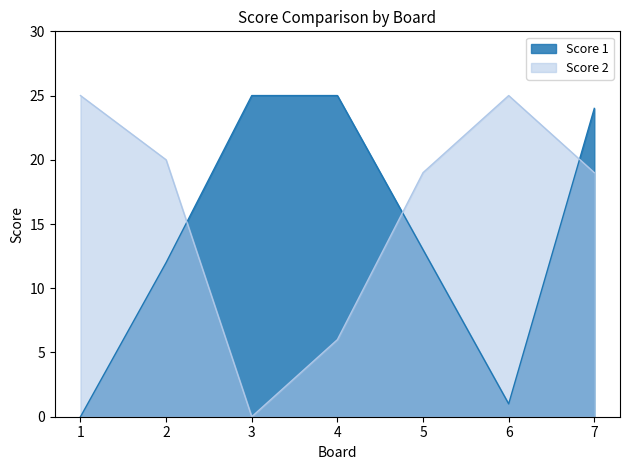

True or false: Score 1 has more than 0 points higher than both neighbors.

False